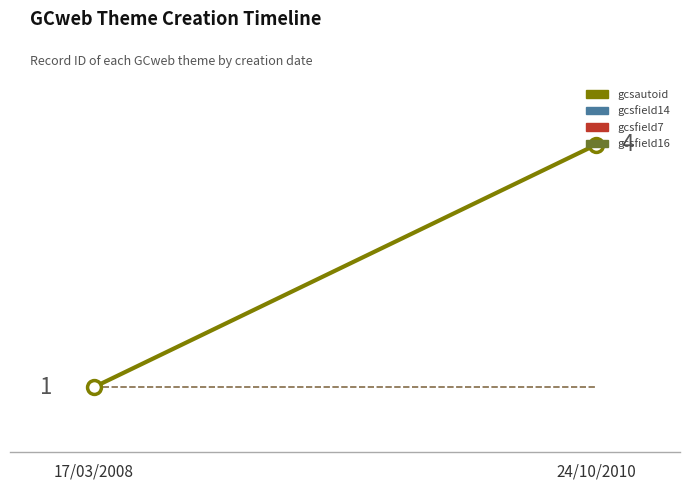

True or false: gcsautoid and gcsfield14 intersect in this chart.

False